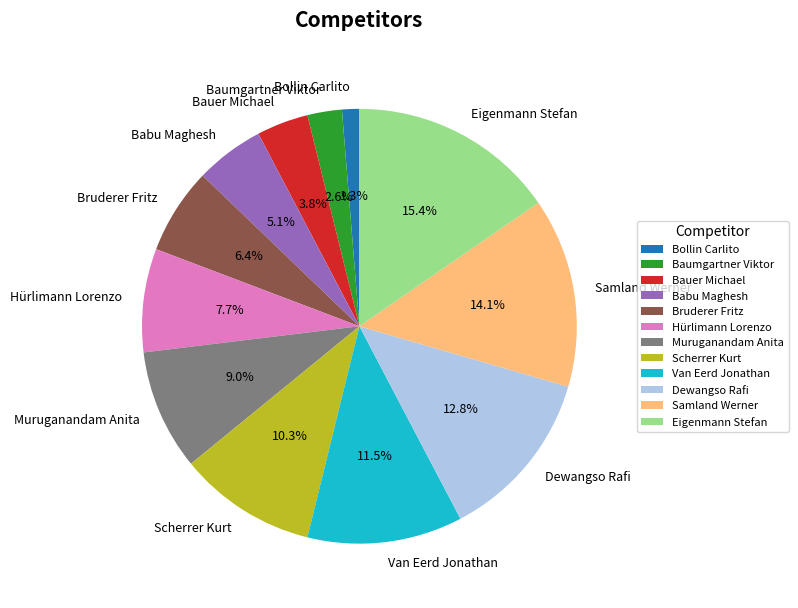

To the nearest percent, what percentage of the pie is Hürlimann Lorenzo?

8%